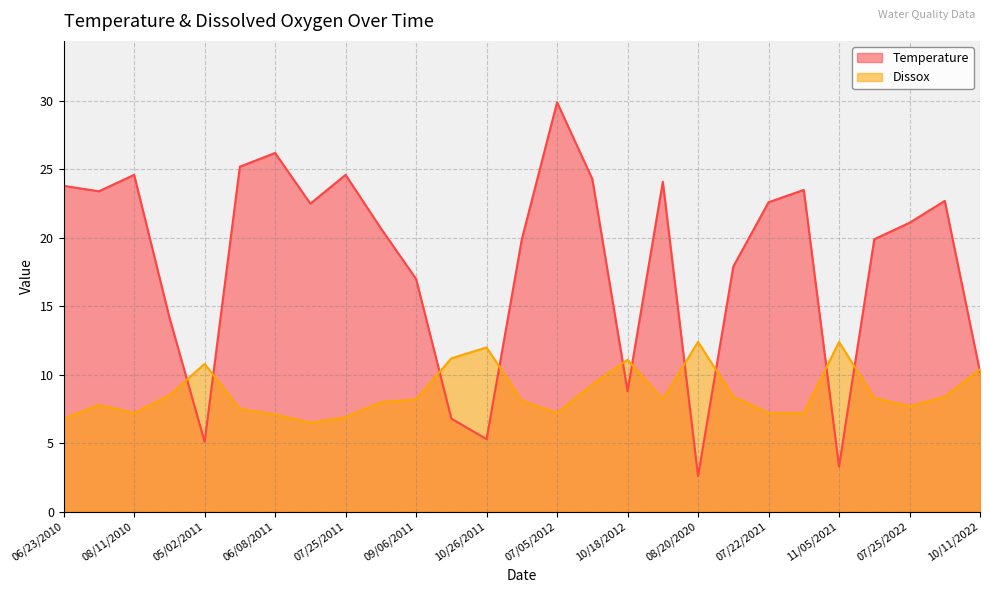

Rank the series by their average value, from highest to lowest.

Temperature, Dissox